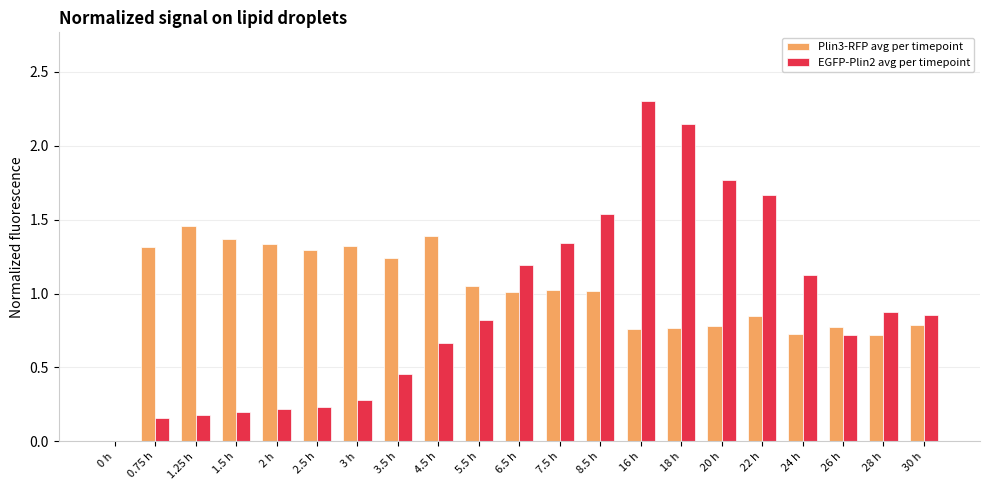

Is the value of EGFP-Plin2 avg per timepoint at 3.5 h greater than the value of Plin3-RFP avg per timepoint at 1.5 h?

No